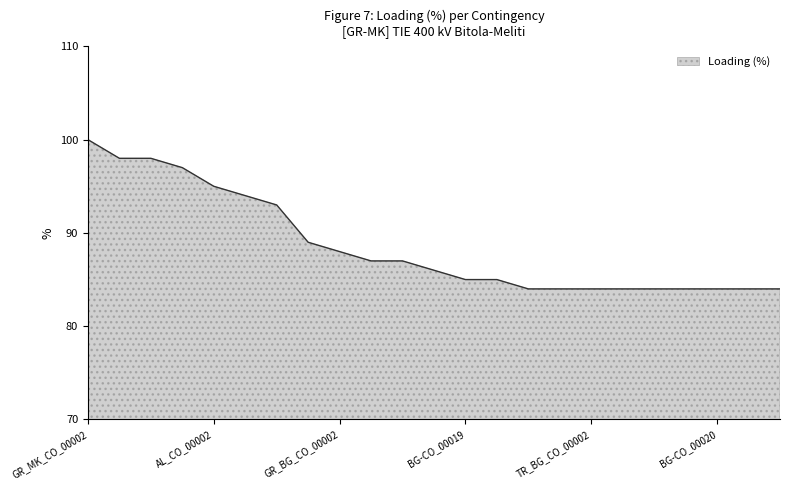

What is the smallest value displayed?

84